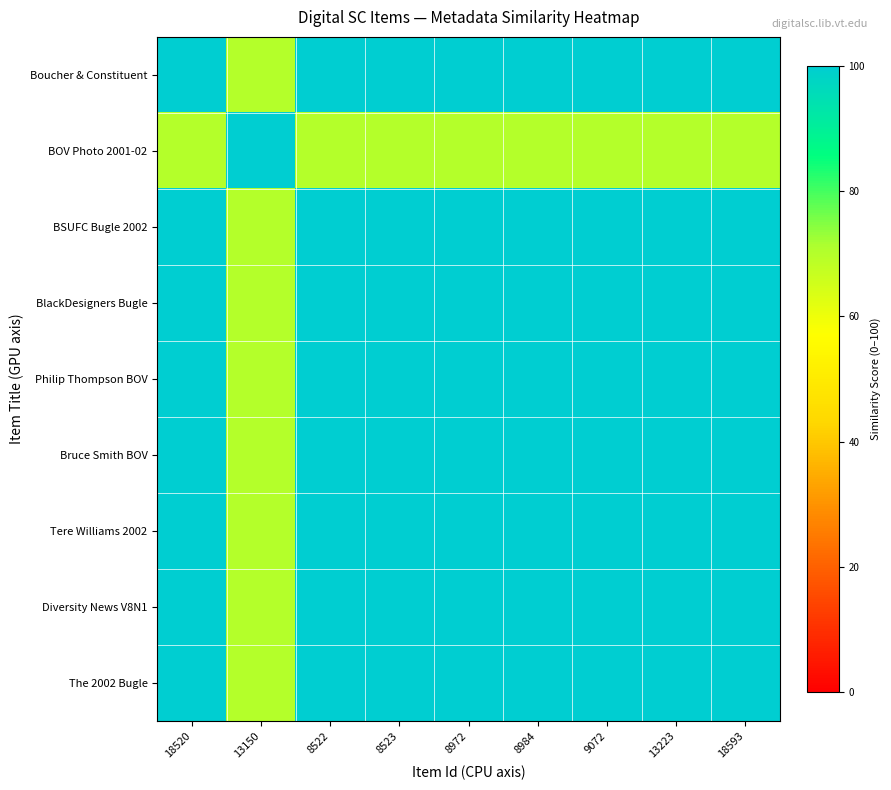

Reading left to right, transcribe all the data shown in this chart.

Boucher & Constituent: 18520=100	13150=70	8522=100	8523=100	8972=100	8984=100	9072=100	13223=100	18593=100
BOV Photo 2001-02: 18520=70	13150=100	8522=70	8523=70	8972=70	8984=70	9072=70	13223=70	18593=70
BSUFC Bugle 2002: 18520=100	13150=70	8522=100	8523=100	8972=100	8984=100	9072=100	13223=100	18593=100
BlackDesigners Bugle: 18520=100	13150=70	8522=100	8523=100	8972=100	8984=100	9072=100	13223=100	18593=100
Philip Thompson BOV: 18520=100	13150=70	8522=100	8523=100	8972=100	8984=100	9072=100	13223=100	18593=100
Bruce Smith BOV: 18520=100	13150=70	8522=100	8523=100	8972=100	8984=100	9072=100	13223=100	18593=100
Tere Williams 2002: 18520=100	13150=70	8522=100	8523=100	8972=100	8984=100	9072=100	13223=100	18593=100
Diversity News V8N1: 18520=100	13150=70	8522=100	8523=100	8972=100	8984=100	9072=100	13223=100	18593=100
The 2002 Bugle: 18520=100	13150=70	8522=100	8523=100	8972=100	8984=100	9072=100	13223=100	18593=100